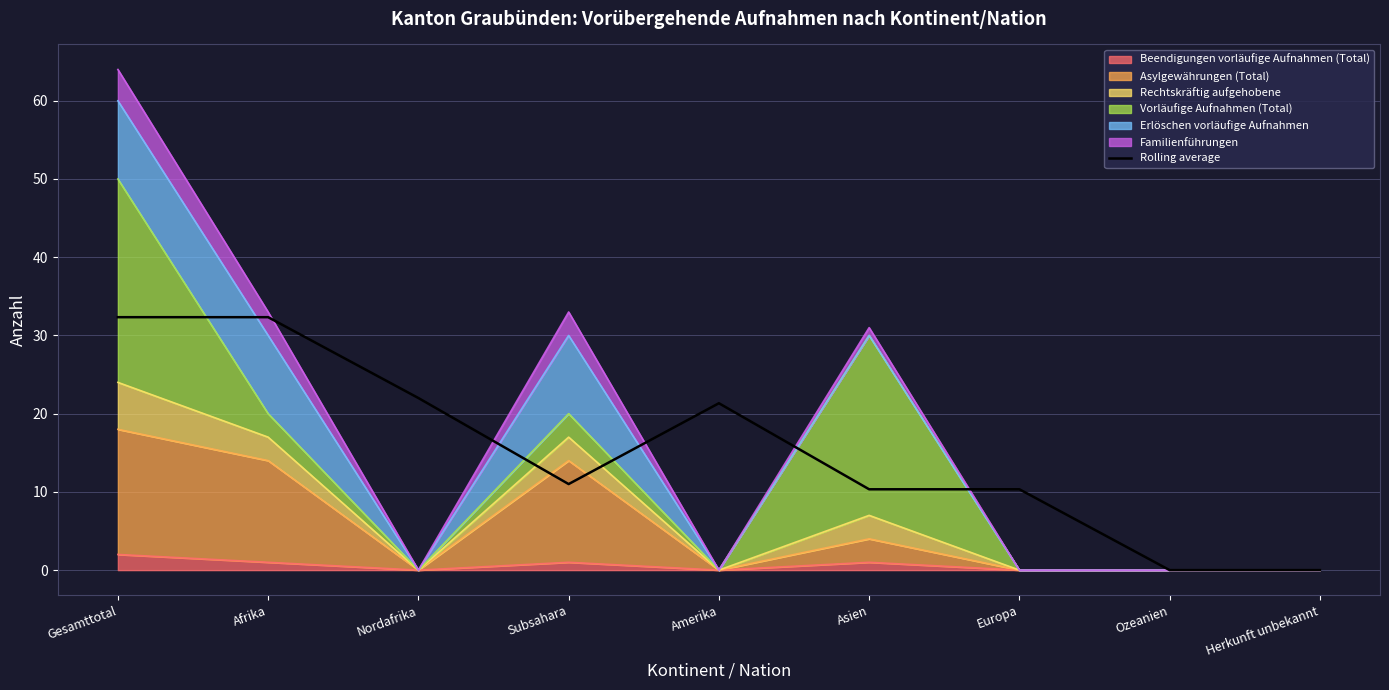

How many lines are shown in the chart?

1